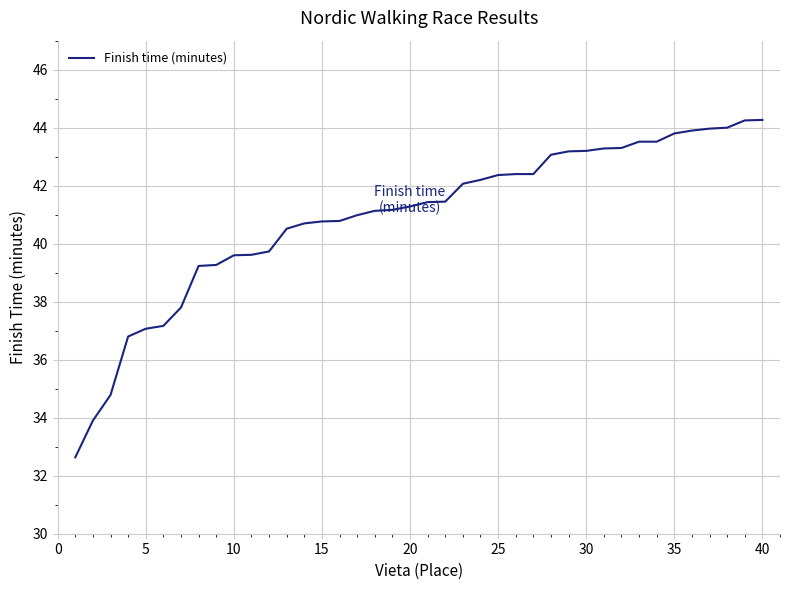

What is the difference between the maximum and minimum values?

11.6